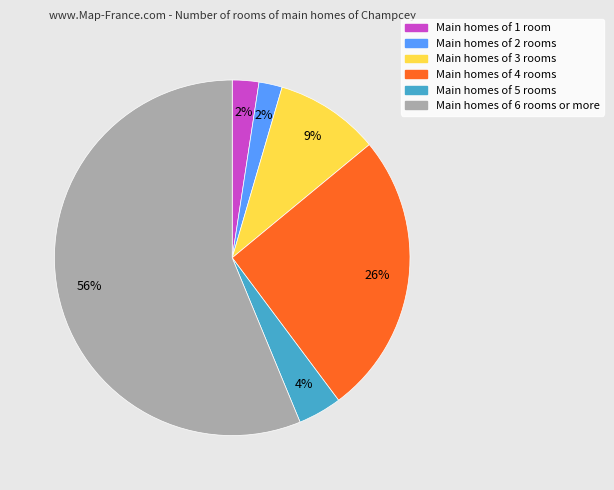

Is there a majority slice in this chart?

Yes